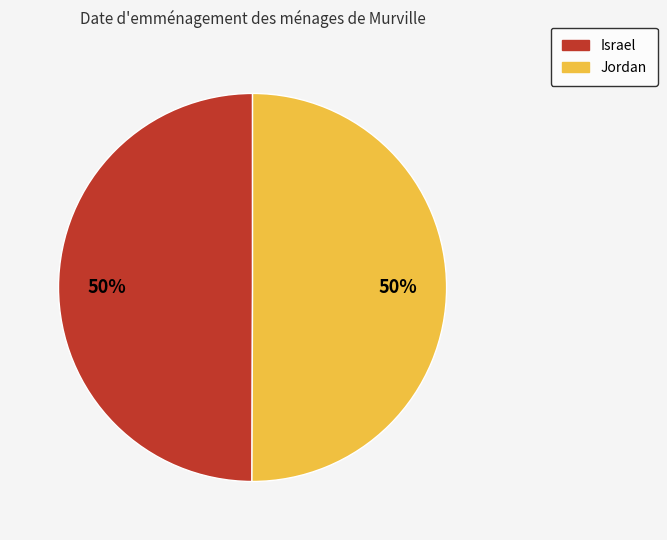

True or false: Israel accounts for 50% of the total.

True